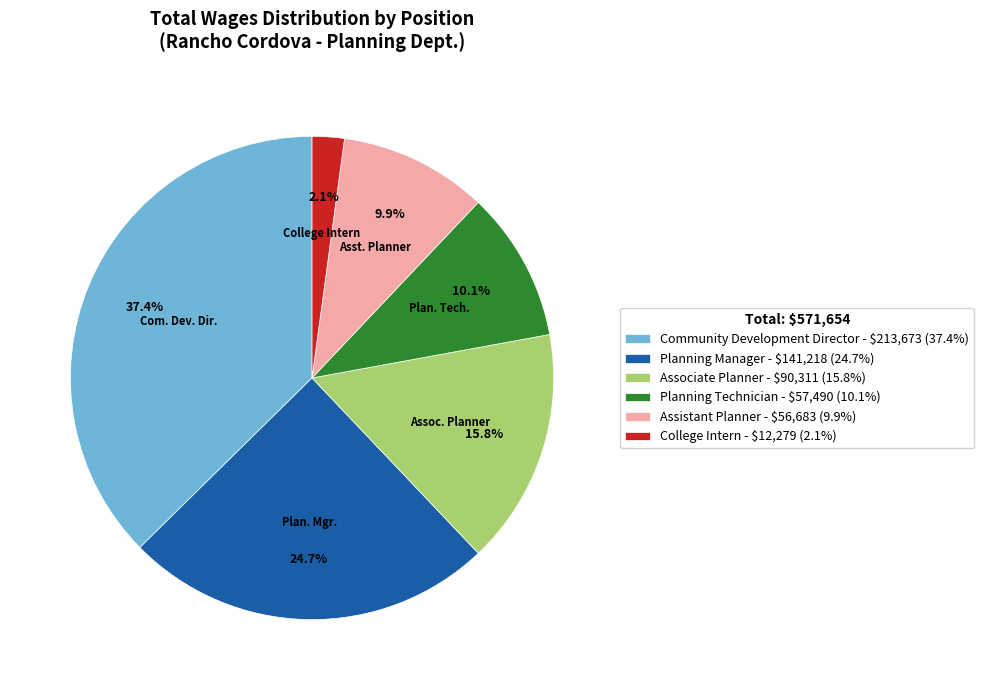

Is there any slice that represents more than half of the pie?

No